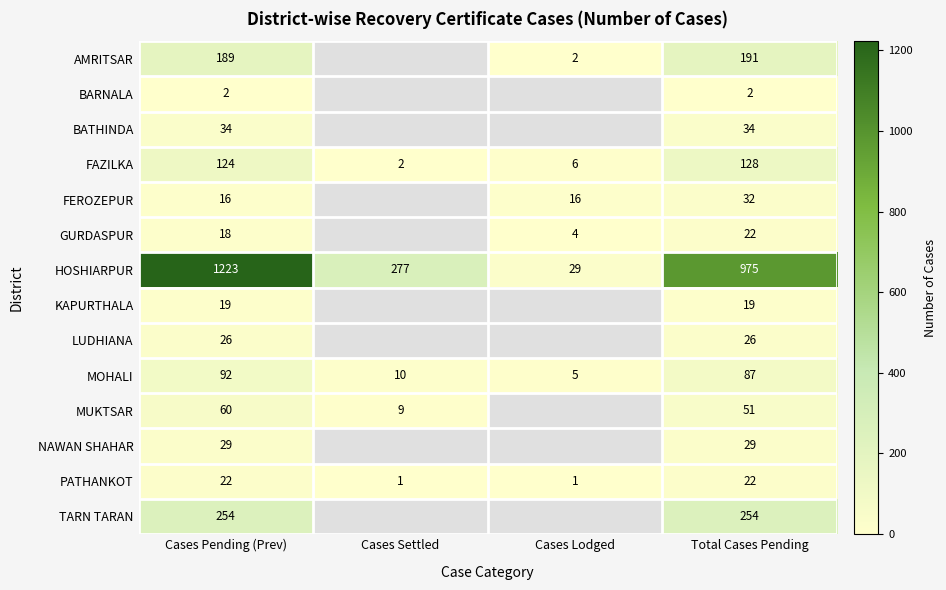

Rank the series at Cases Pending (Prev) from highest to lowest value.

HOSHIARPUR, TARN TARAN, AMRITSAR, FAZILKA, MOHALI, MUKTSAR, BATHINDA, NAWAN SHAHAR, LUDHIANA, PATHANKOT, KAPURTHALA, GURDASPUR, FEROZEPUR, BARNALA